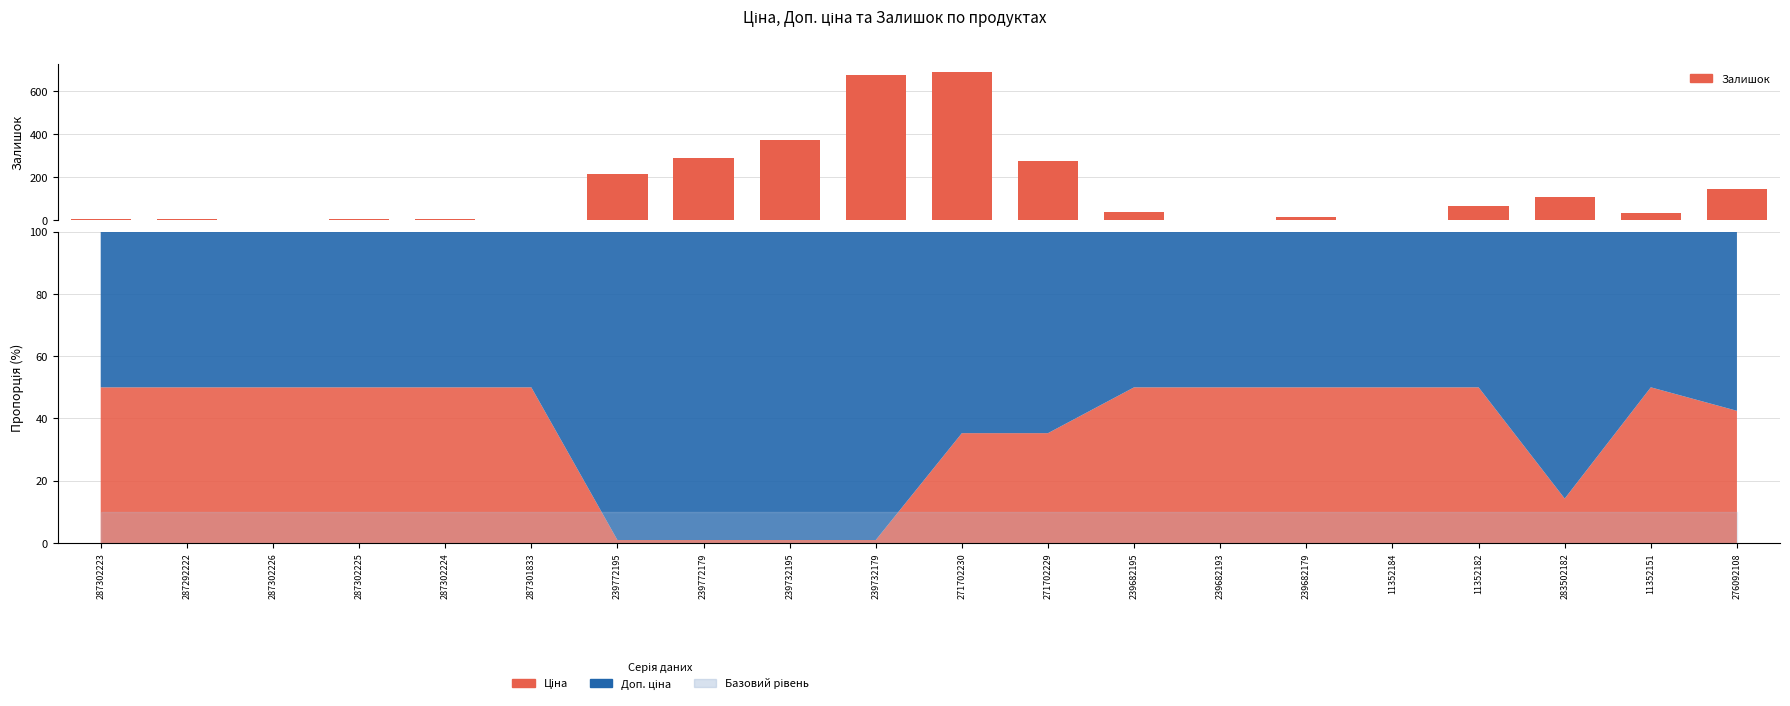

List the labels in order of value, smallest first.

287301833, 239682193, 11352184, 287302226, 287302224, 287292222, 287302223, 287302225, 239682179, 11352151, 239682195, 11352182, 283502182, 276092108, 239772195, 271702229, 239772179, 239732195, 239732179, 271702230